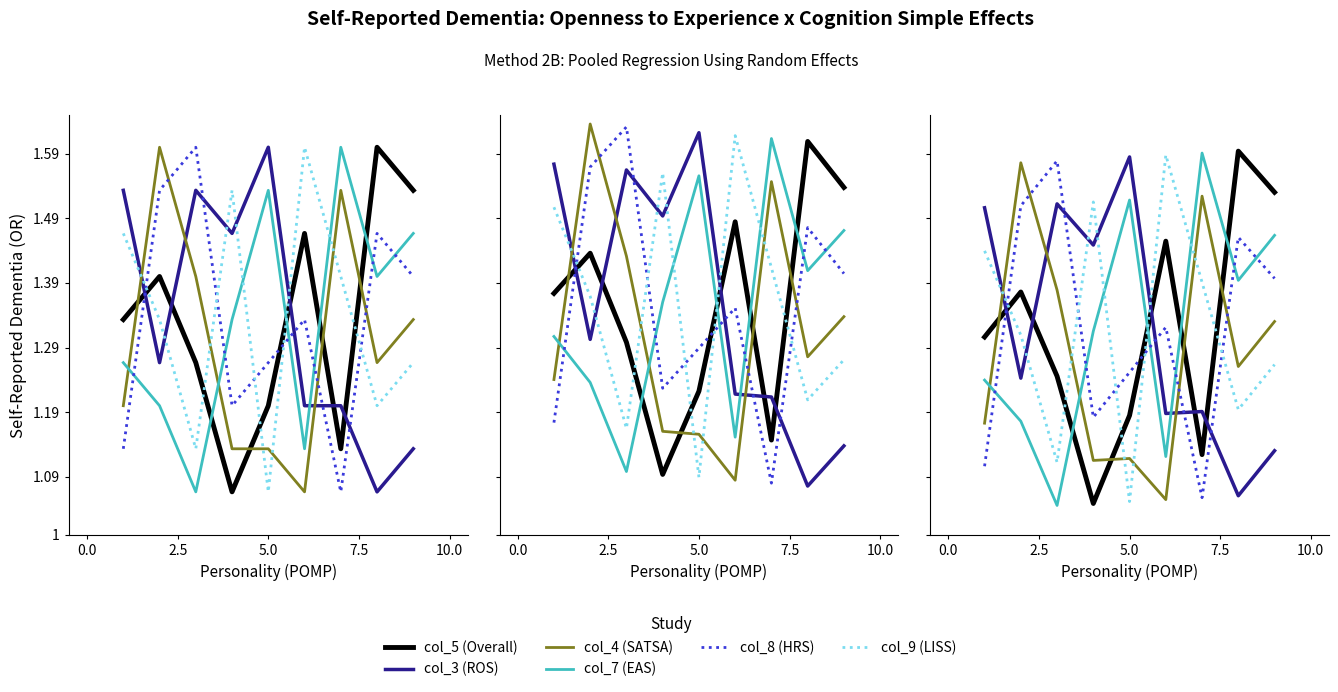

True or false: col_5 (Overall) has more than 2 points higher than both neighbors.

True